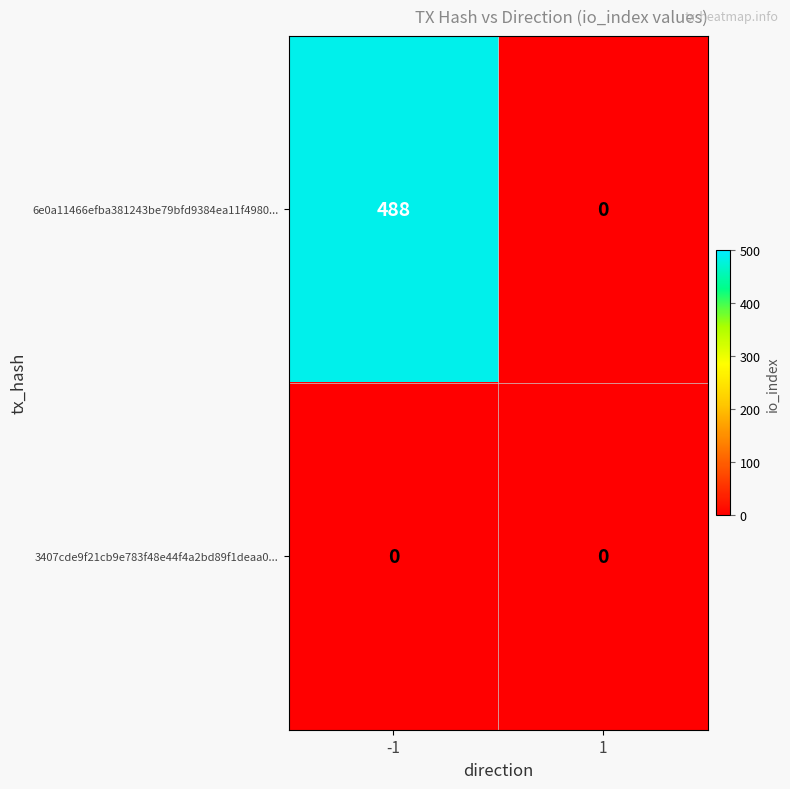

Reading left to right, extract all data points from this chart.

6e0a11466efba381243be79bfd9384ea11f4980...: -1=488	1=0
3407cde9f21cb9e783f48e44f4a2bd89f1deaa0...: -1=0	1=0